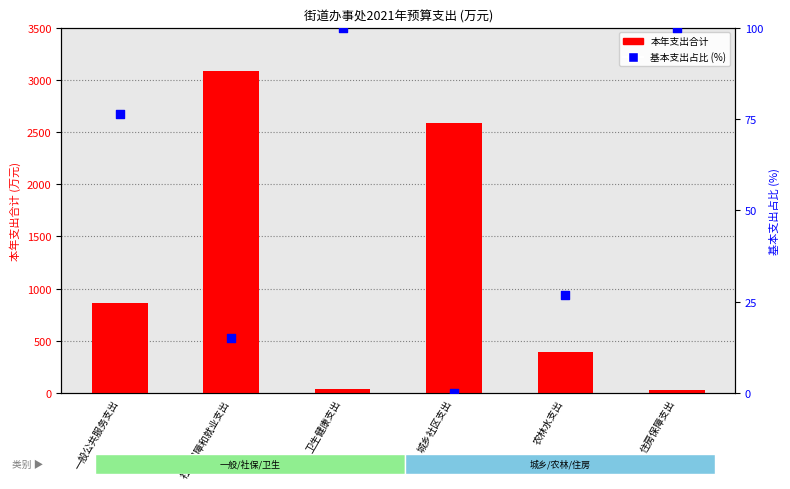

Which series contains the highest Y value?

本年支出合计